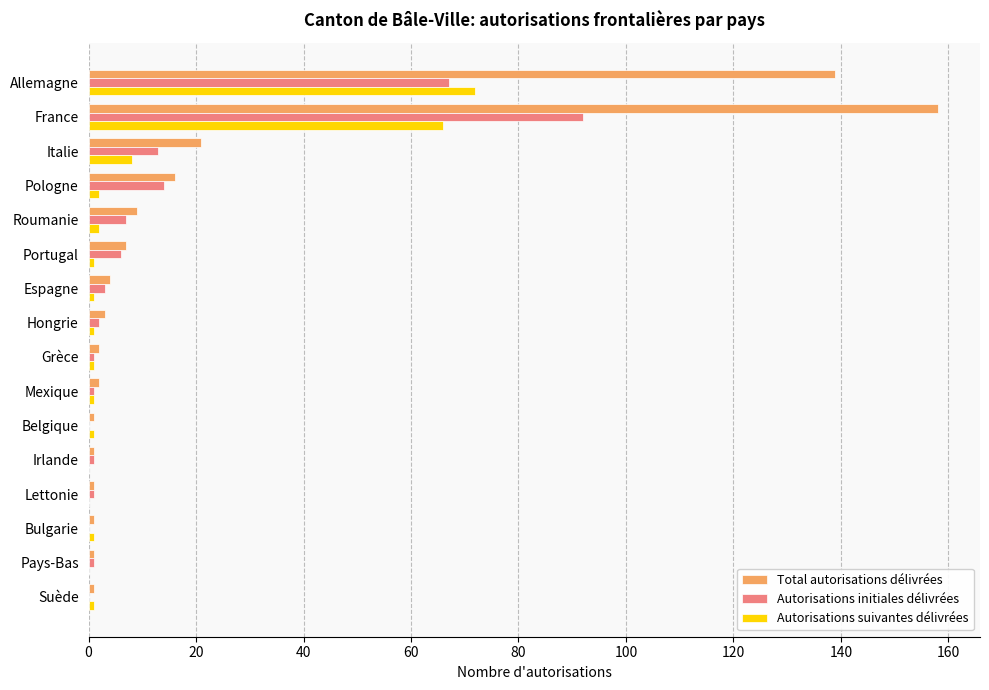

Which label corresponds to the largest value in the chart?

France